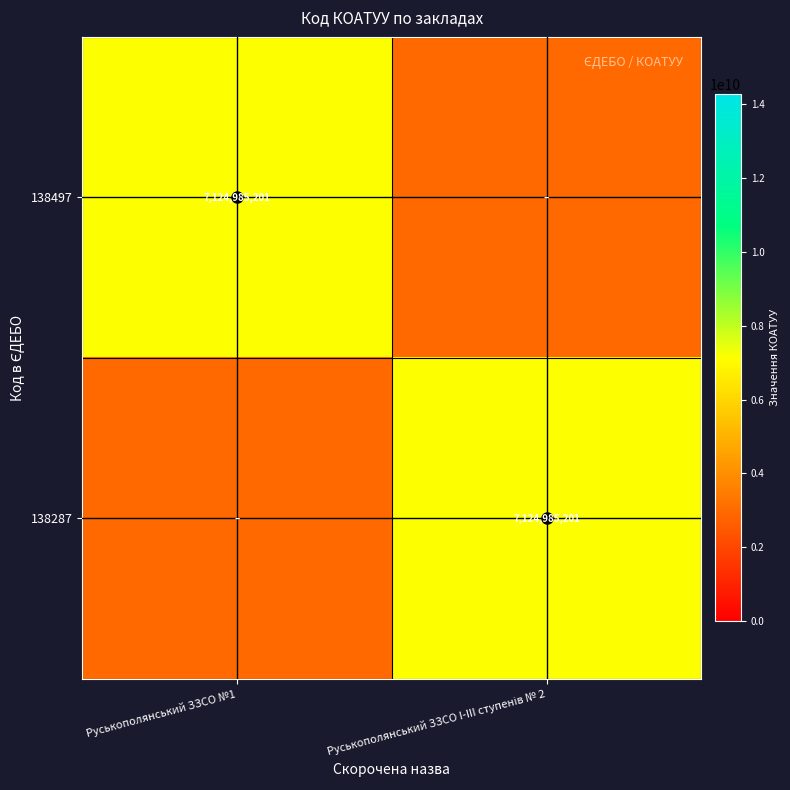

The 138497 series shows 7124985201 at Руськополянський ЗЗСО №1. True or false?

True